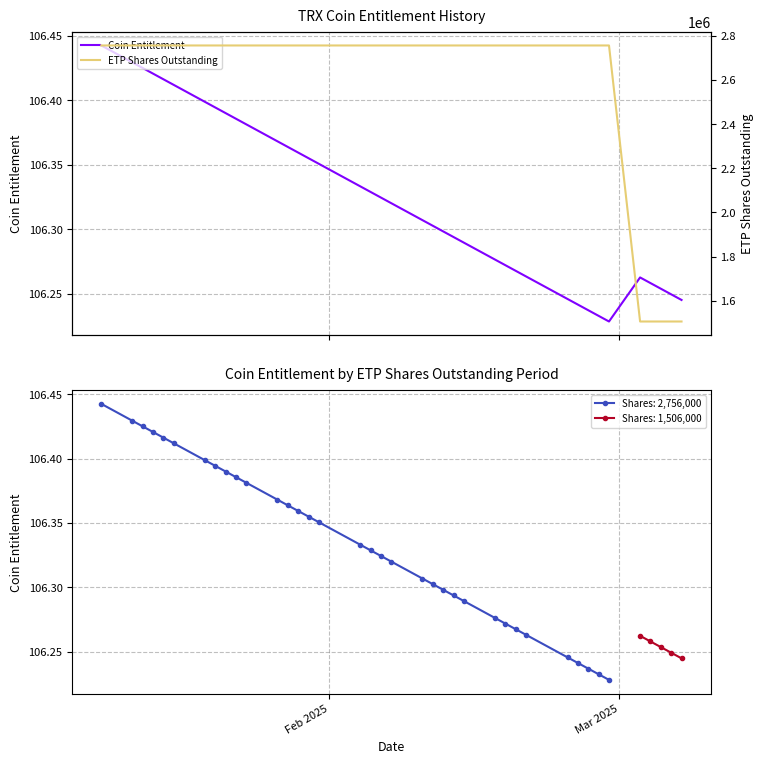

Reading left to right, extract all data points from this chart.

Coin Entitlement: 106.4	106.4	106.4	106.4	106.4	106.4	106.4	106.4	106.4	106.4	106.4	106.4	106.4	106.4	106.4	106.4	106.3	106.3	106.3	106.3	106.3	106.3	106.3	106.3	106.3	106.3	106.3	106.3	106.3	106.2	106.2	106.2	106.2	106.2	106.3	106.3	106.3	106.2	106.2
ETP Shares Outstanding: 2756000.0	2756000.0	2756000.0	2756000.0	2756000.0	2756000.0	2756000.0	2756000.0	2756000.0	2756000.0	2756000.0	2756000.0	2756000.0	2756000.0	2756000.0	2756000.0	2756000.0	2756000.0	2756000.0	2756000.0	2756000.0	2756000.0	2756000.0	2756000.0	2756000.0	2756000.0	2756000.0	2756000.0	2756000.0	2756000.0	2756000.0	2756000.0	2756000.0	2756000.0	1506000.0	1506000.0	1506000.0	1506000.0	1506000.0